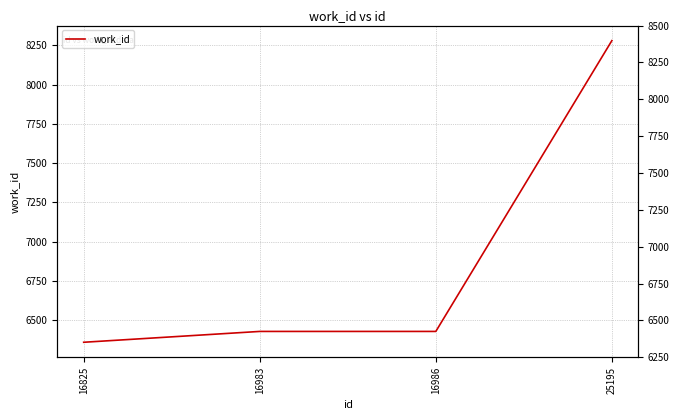

What is the minimum value shown in the chart?

6360